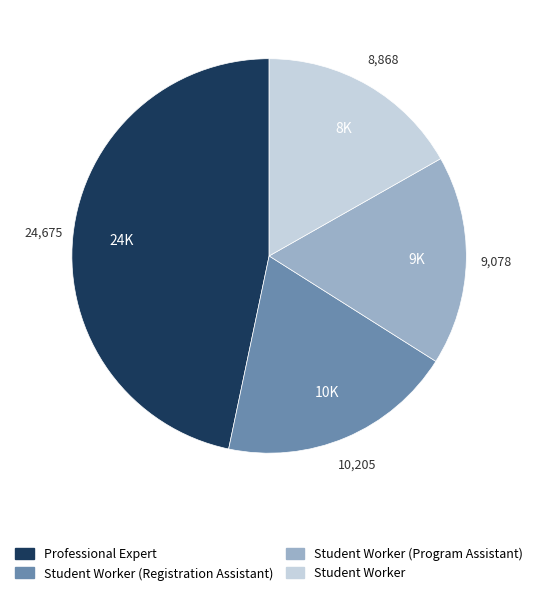

Which category has the biggest portion of the pie?

Professional Expert